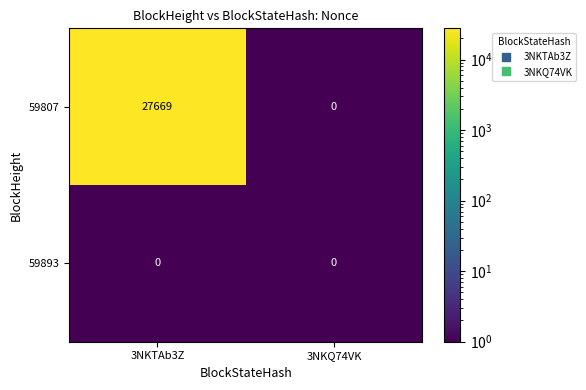

Reading right to left, extract all data points from this chart.

59807: 3NKQ74VK=0	3NKTAb3Z=27669
59893: 3NKQ74VK=0	3NKTAb3Z=0